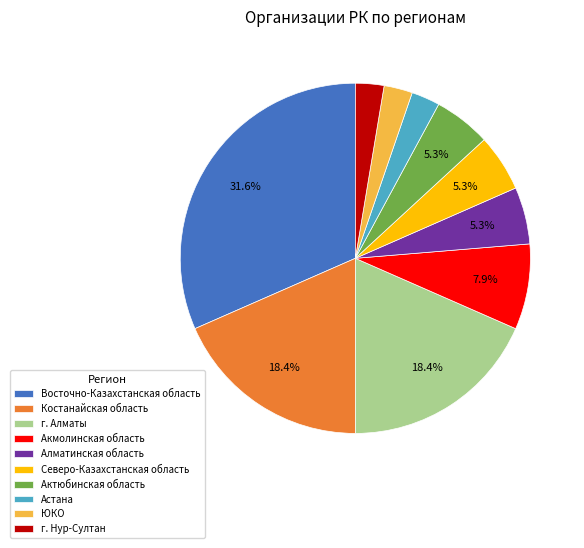

How many slices are in this pie chart?

10